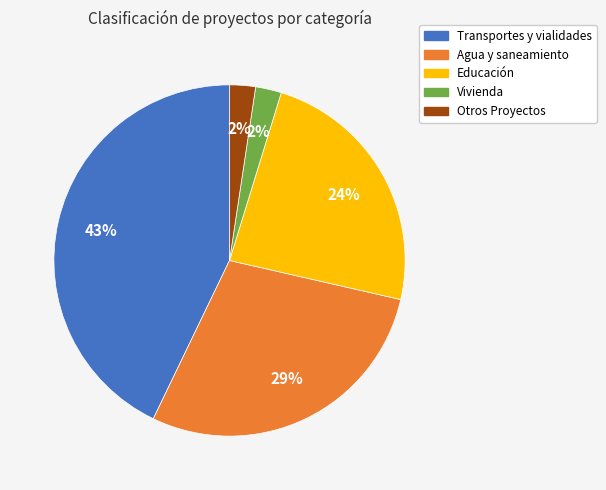

Does Vivienda represent more than half of the total?

No